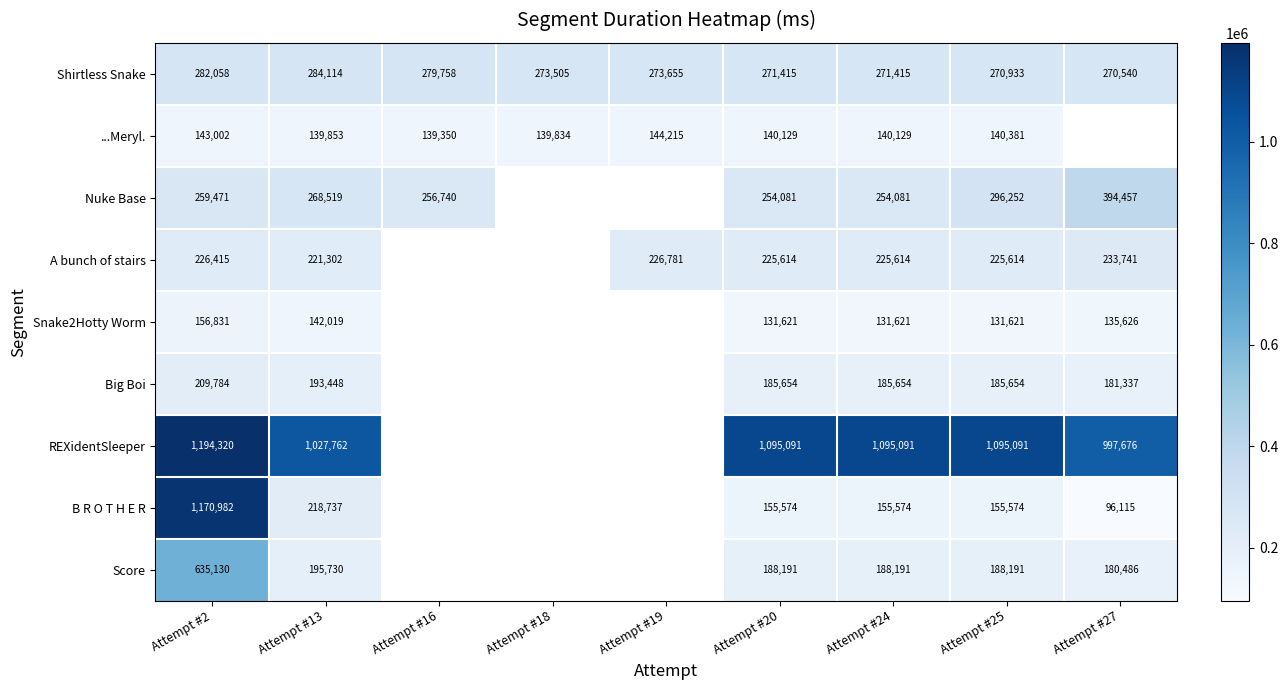

What is the greatest value displayed?

1194320.0